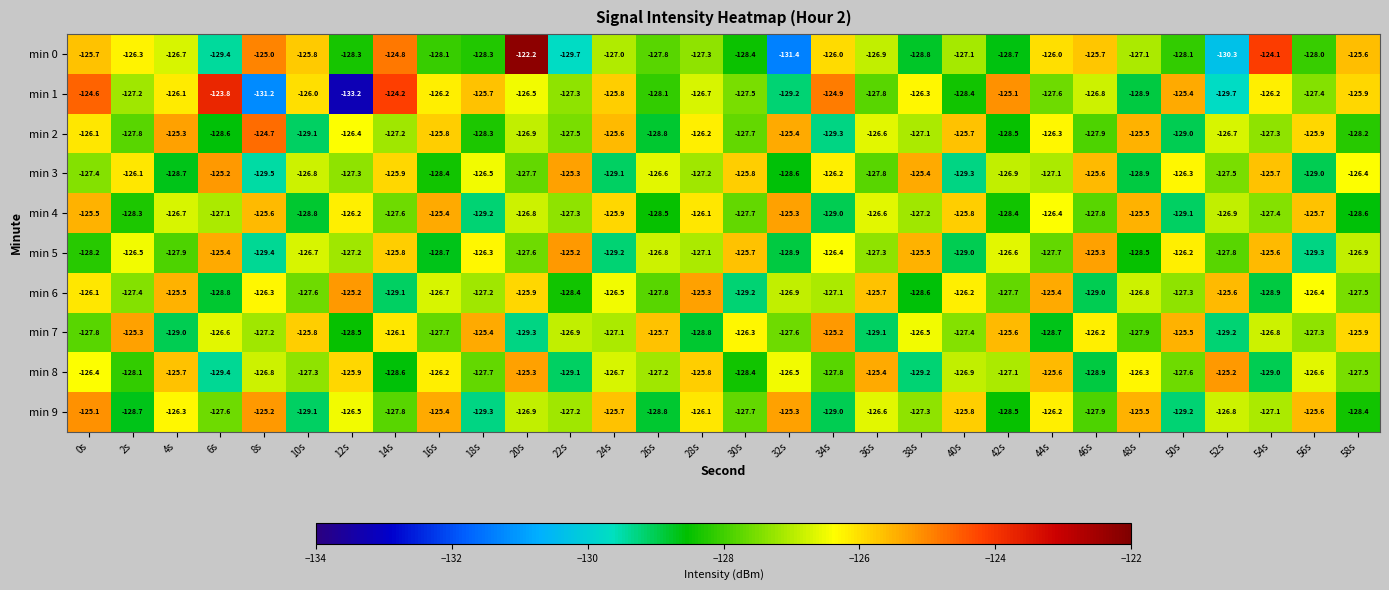

What is the difference between the min 0 values at 14s and 56s?

3.2